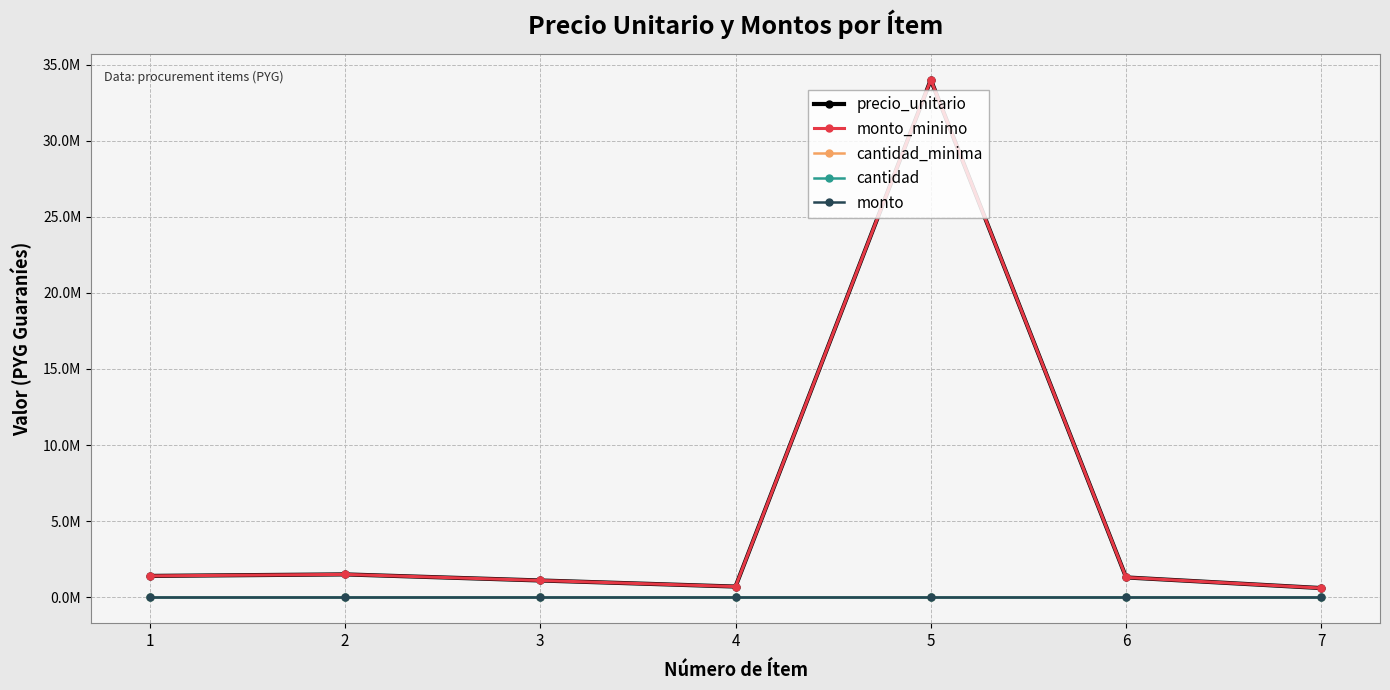

At how many categories does at least one series exceed 14074351?

1